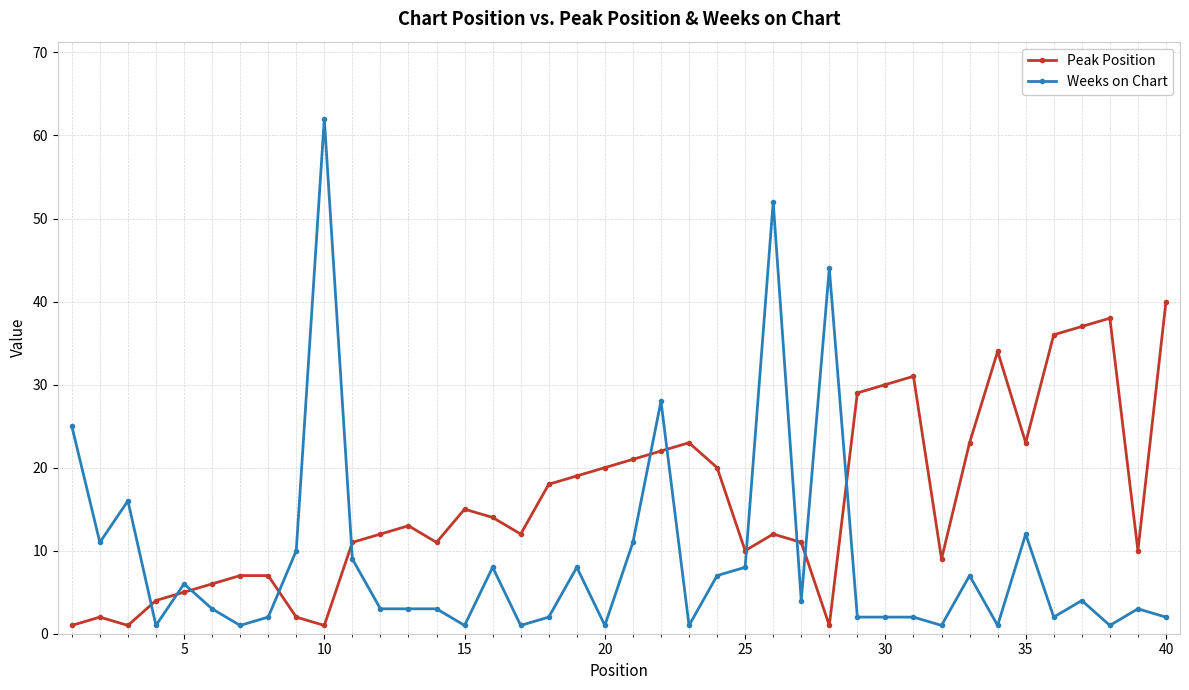

What is the value of the Weeks on Chart point at the 29th from the left?

2